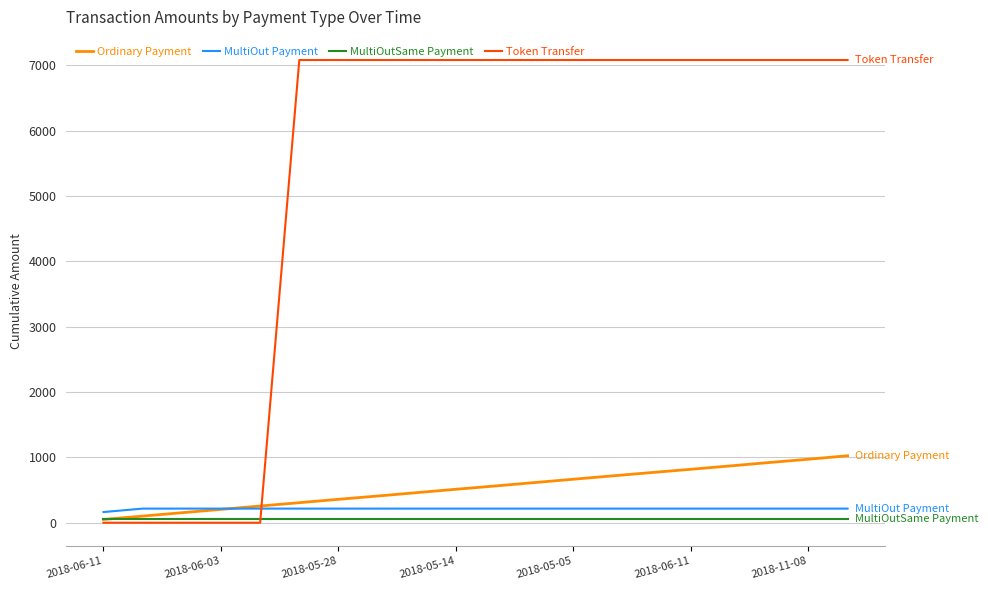

What is the greatest value displayed?

7082.0